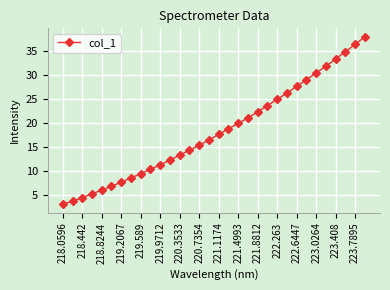

What is the difference between the maximum and minimum values?

35.0